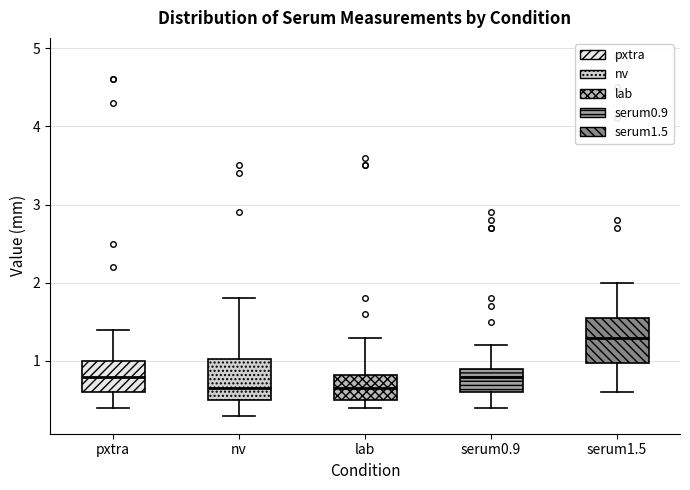

Which box's median line is the highest?

serum1.5